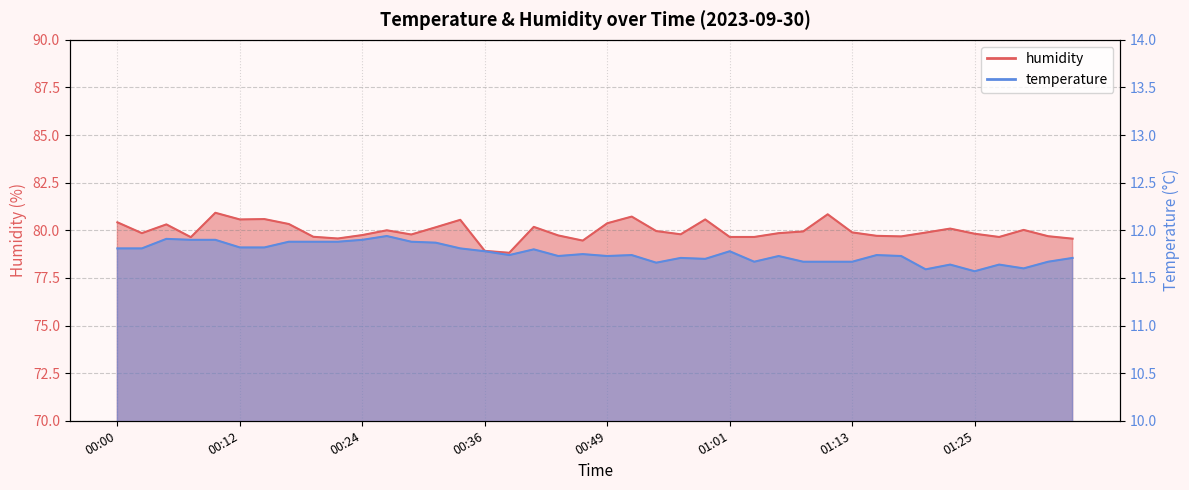

True or false: temperature has a value of 11.9 at 00:22.

True